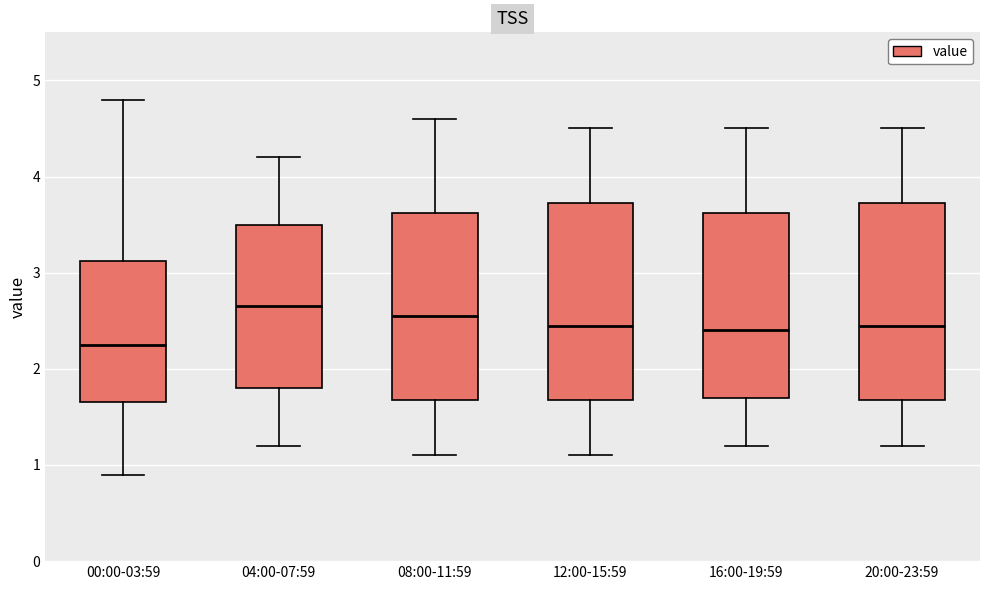

Where is the upper edge of the box for 00:00-03:59 on the y-axis? The values are not printed on the chart, so give them approximately, as read against the axis.

3.1